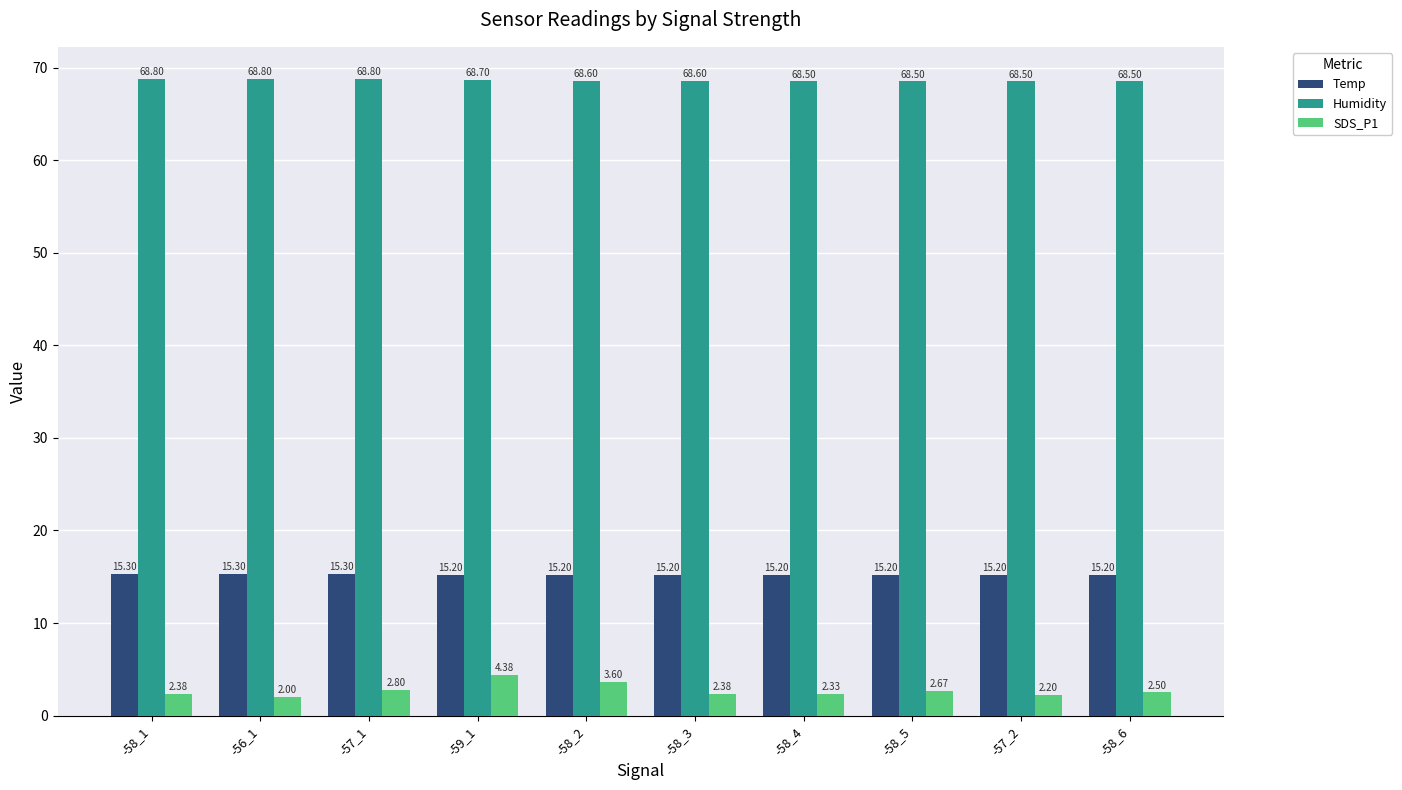

Which series has the largest total across all categories?

Humidity